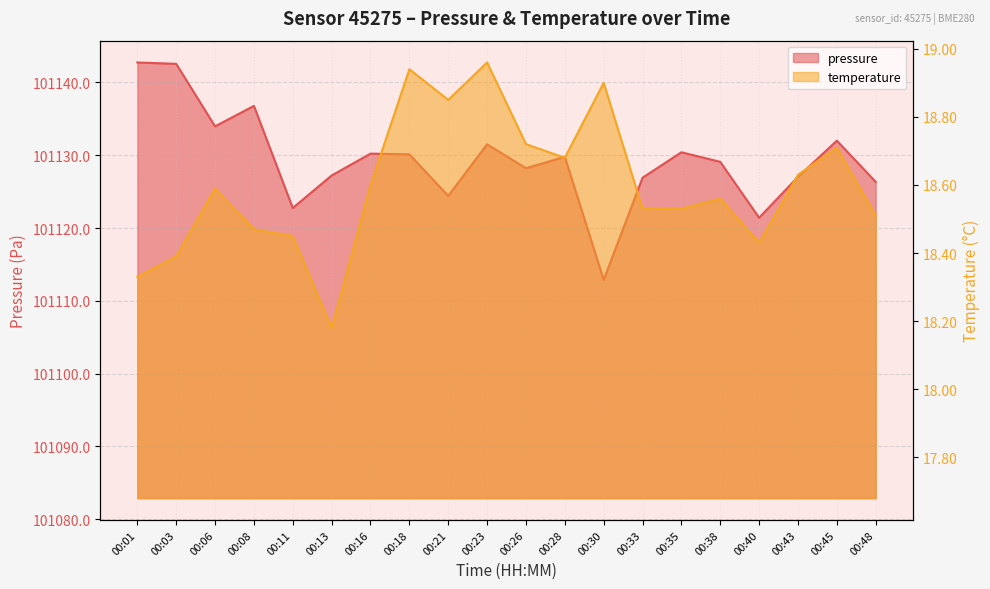

What is the minimum value shown in the chart?

18.2